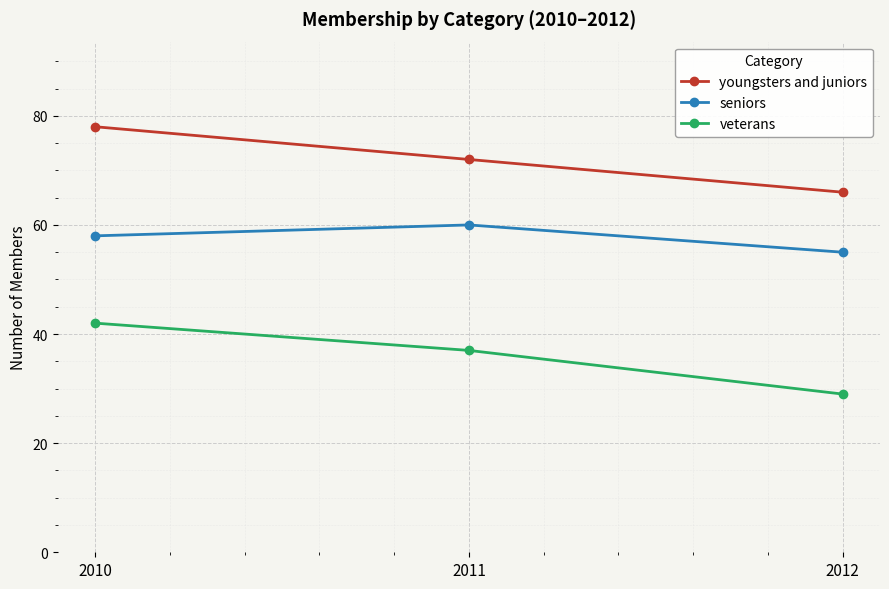

What is the maximum value for seniors?

60